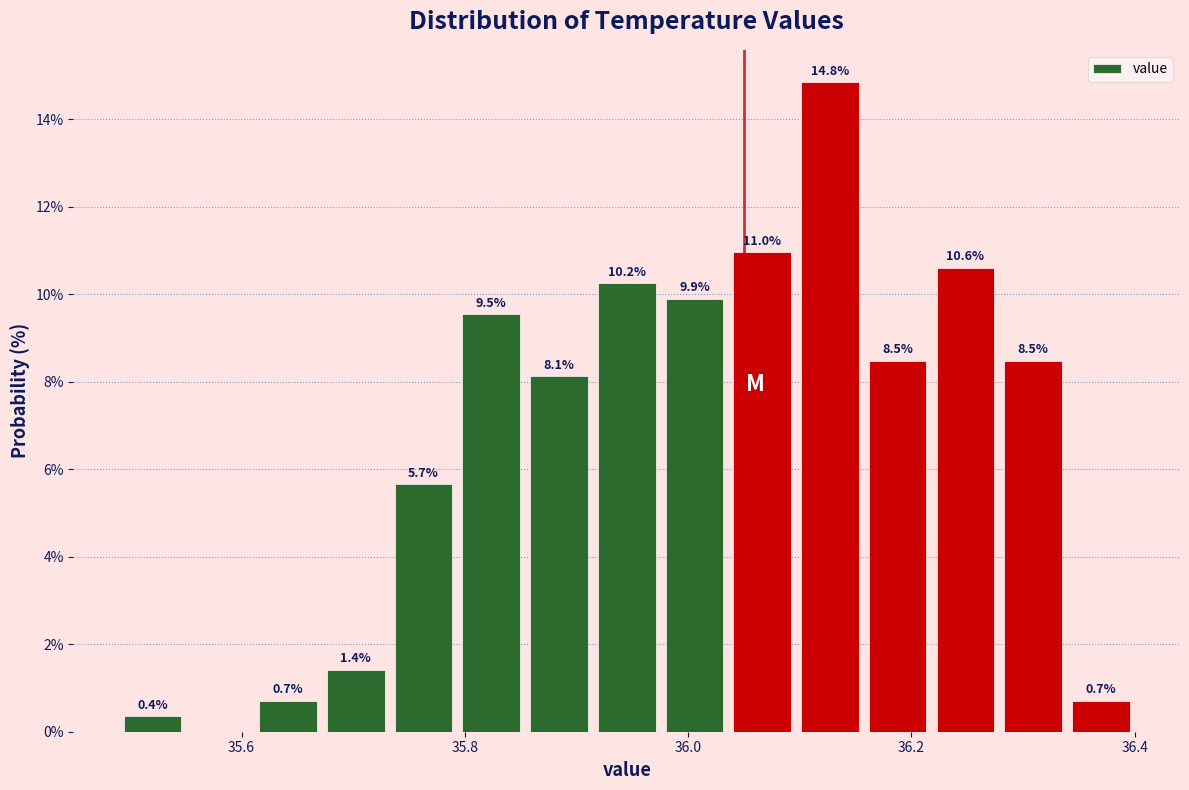

Read against the x-axis, roughly where is the centre of the tallest bar?

36.12